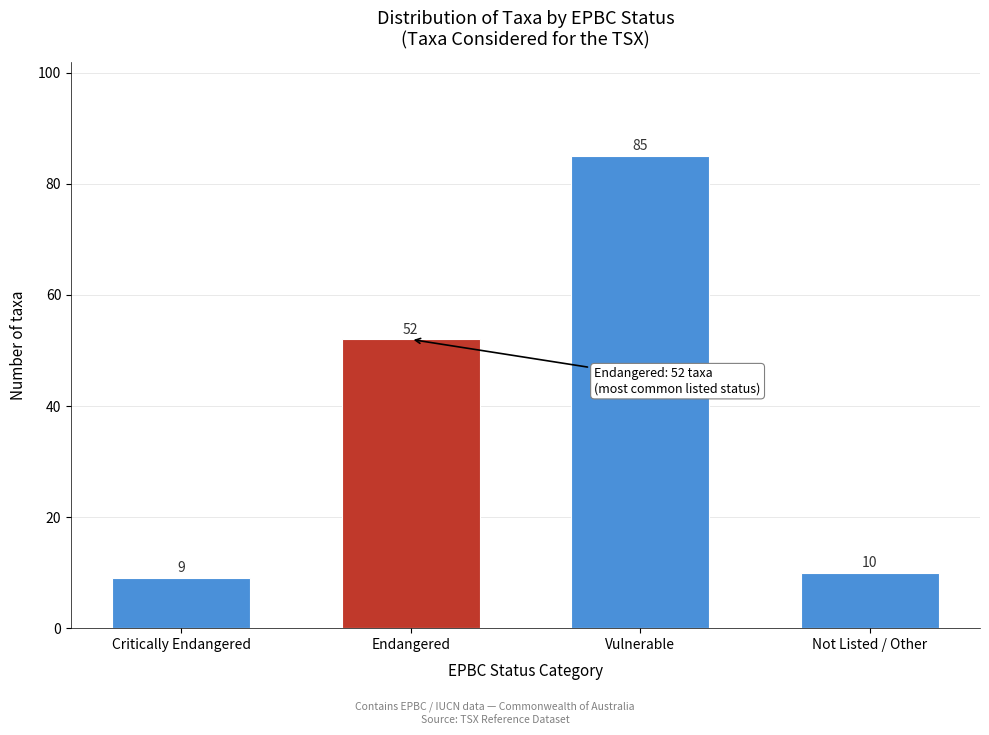

Reading left to right, transcribe all the data shown in this chart.

Critically Endangered=9	Endangered=52	Vulnerable=85	Not Listed / Other=10